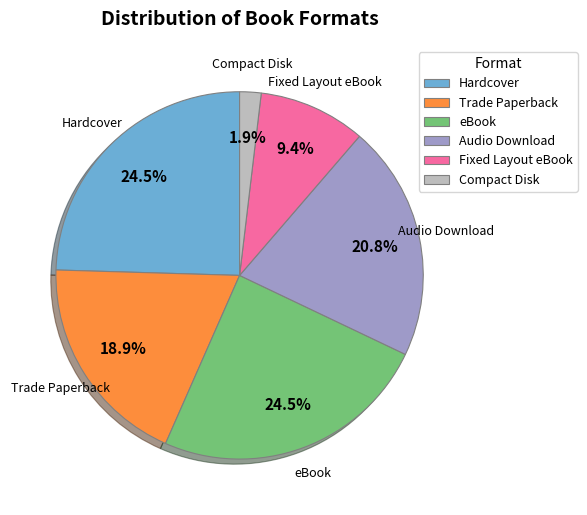

Which slice is the smallest?

Compact Disk